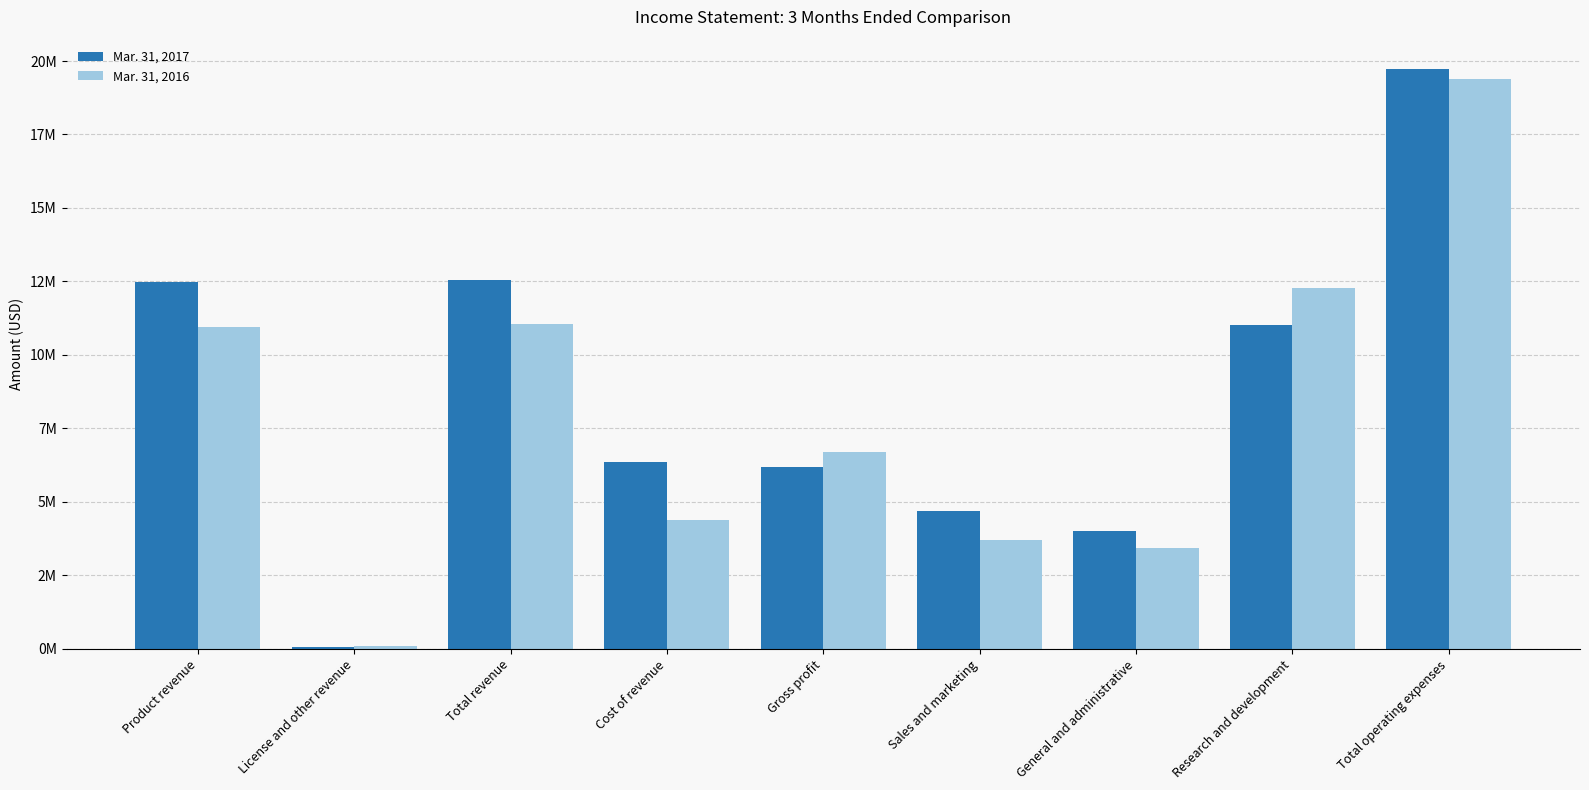

At which category is the sum across all series the highest?

Total operating expenses